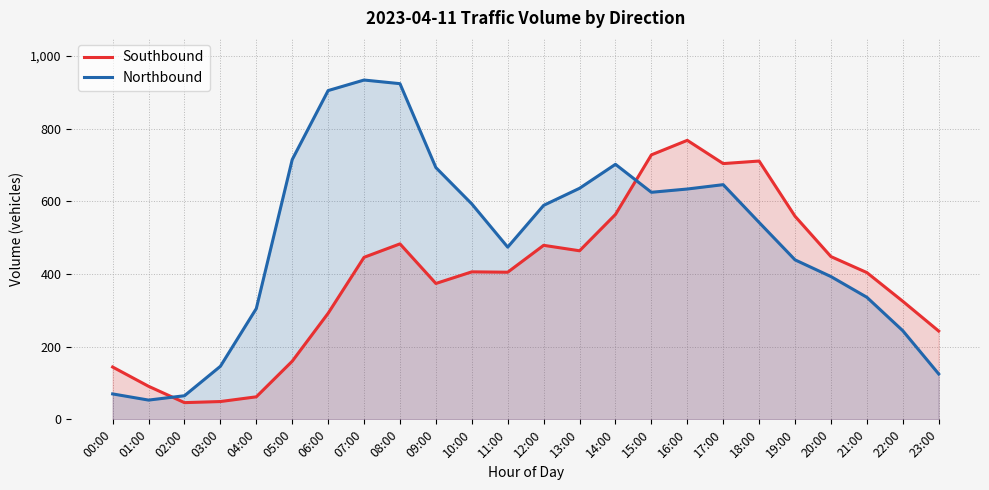

What is the spread (max minus min) of values at 17:00?

58